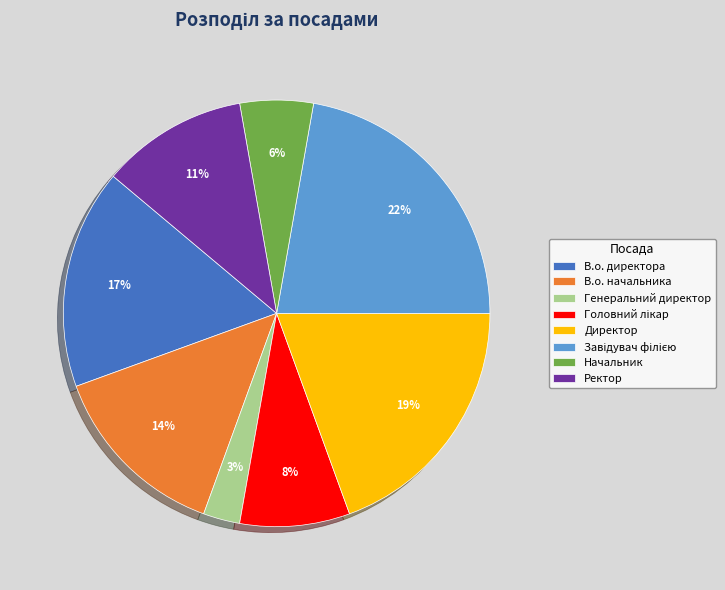

To the nearest percent, what is the difference between the Начальник and В.о. начальника slice percentages?

8%